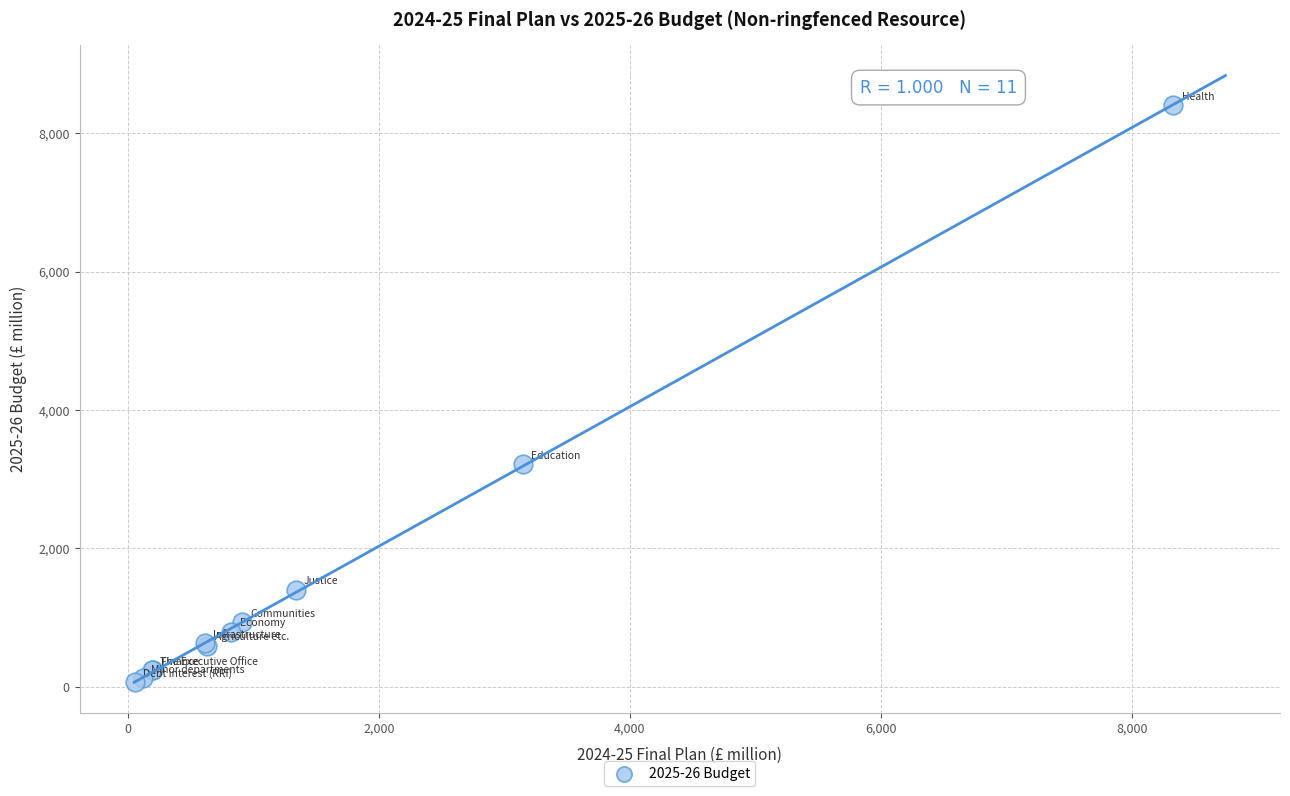

What Y value in the scatter plot is closest to 4232?

3219.0